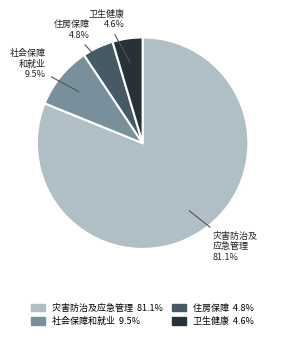

Is there a majority slice in this chart?

Yes